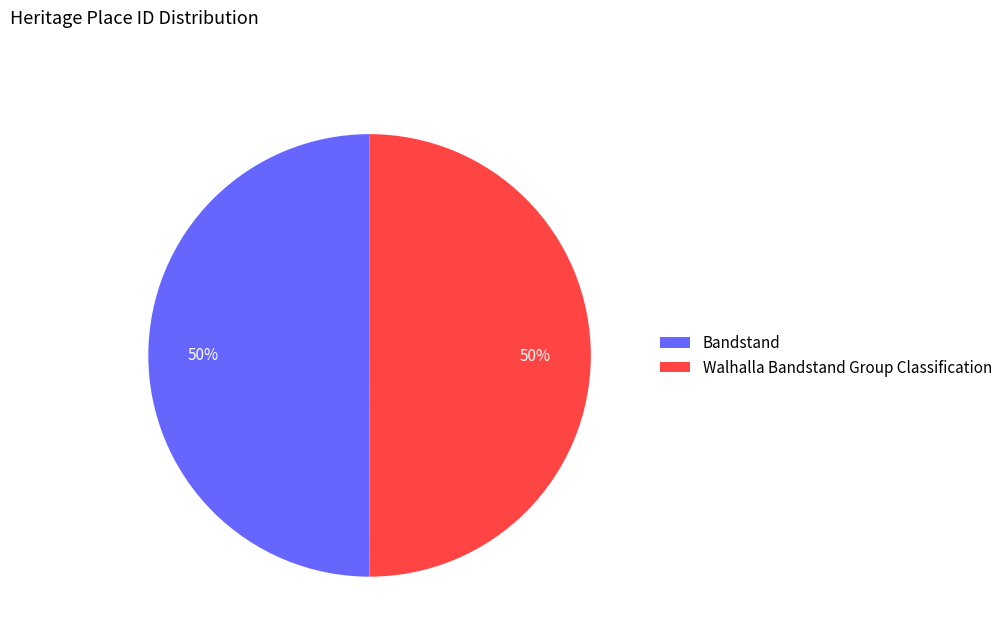

To the nearest percent, what percentage of the pie is Walhalla Bandstand Group Classification?

50%